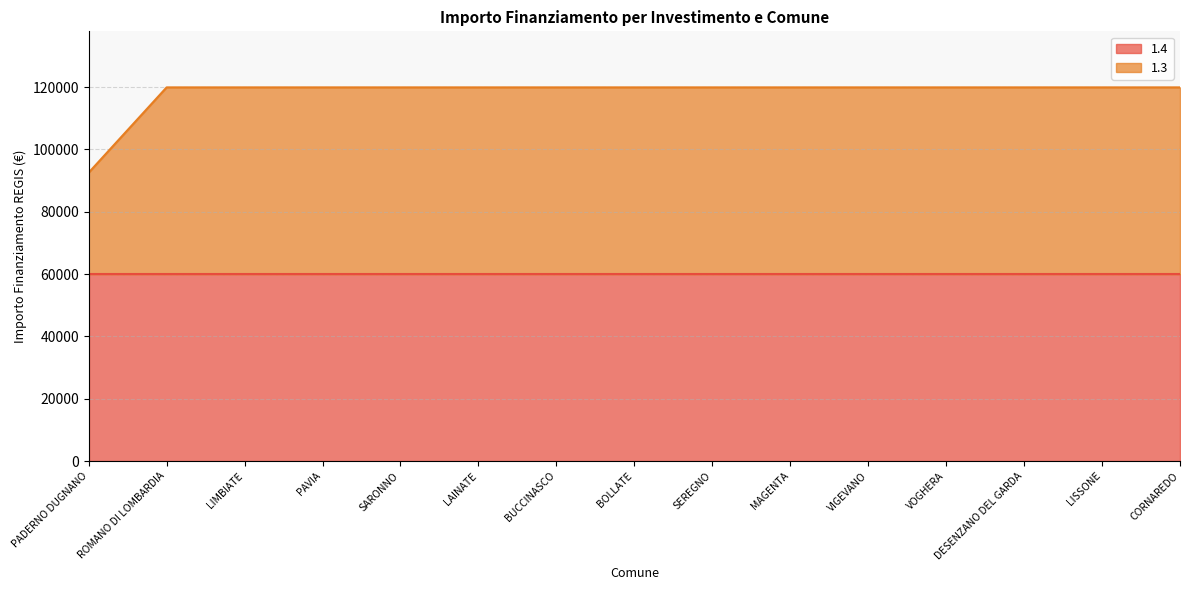

What is the difference between the maximum and minimum values?

27377